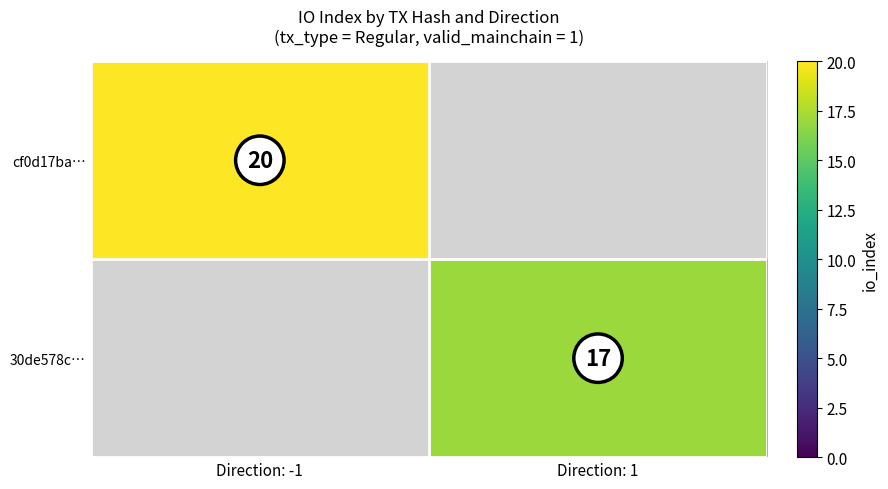

At which category does the chart reach its peak across all series?

Direction: -1